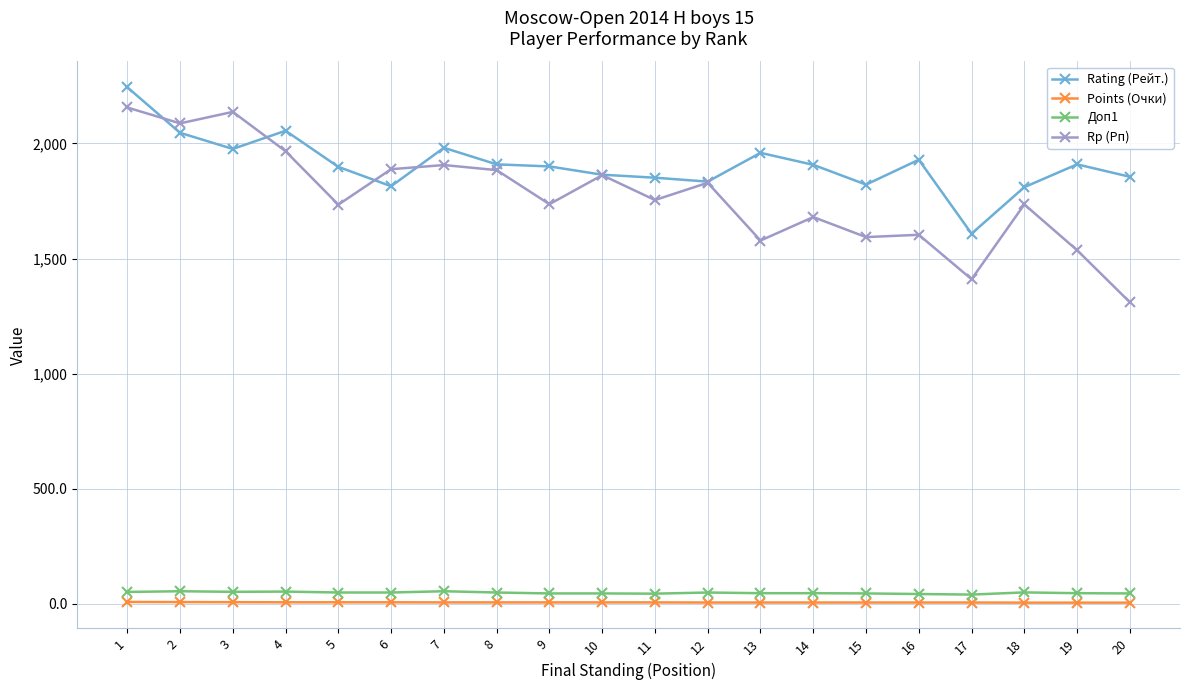

Count the Points (Очки) values in the range 5 to 6.

14